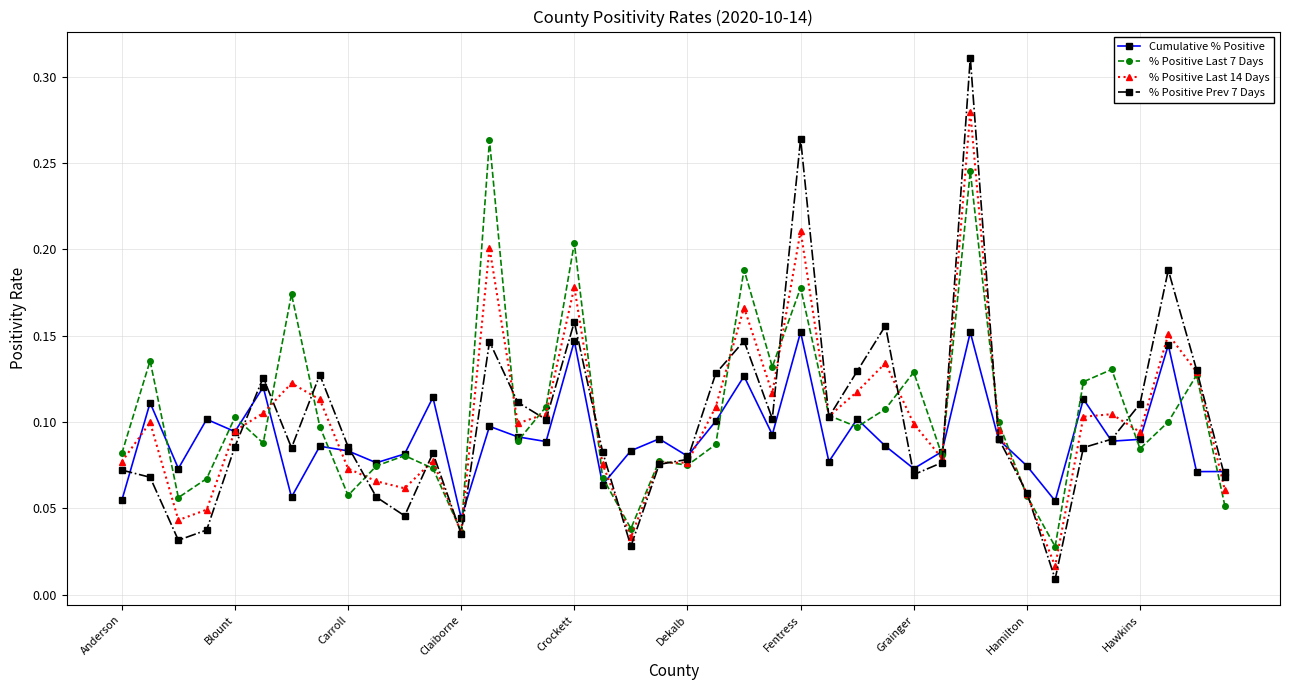

Which series has the largest range (max minus min)?

% Positive Prev 7 Days